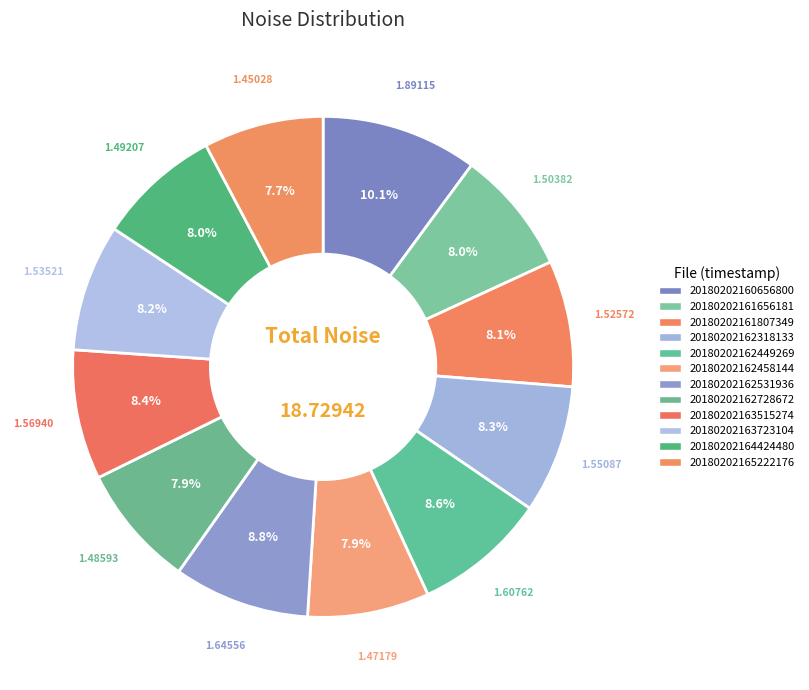

What percentage is the 20180202162531936 slice, to the nearest percent?

9%